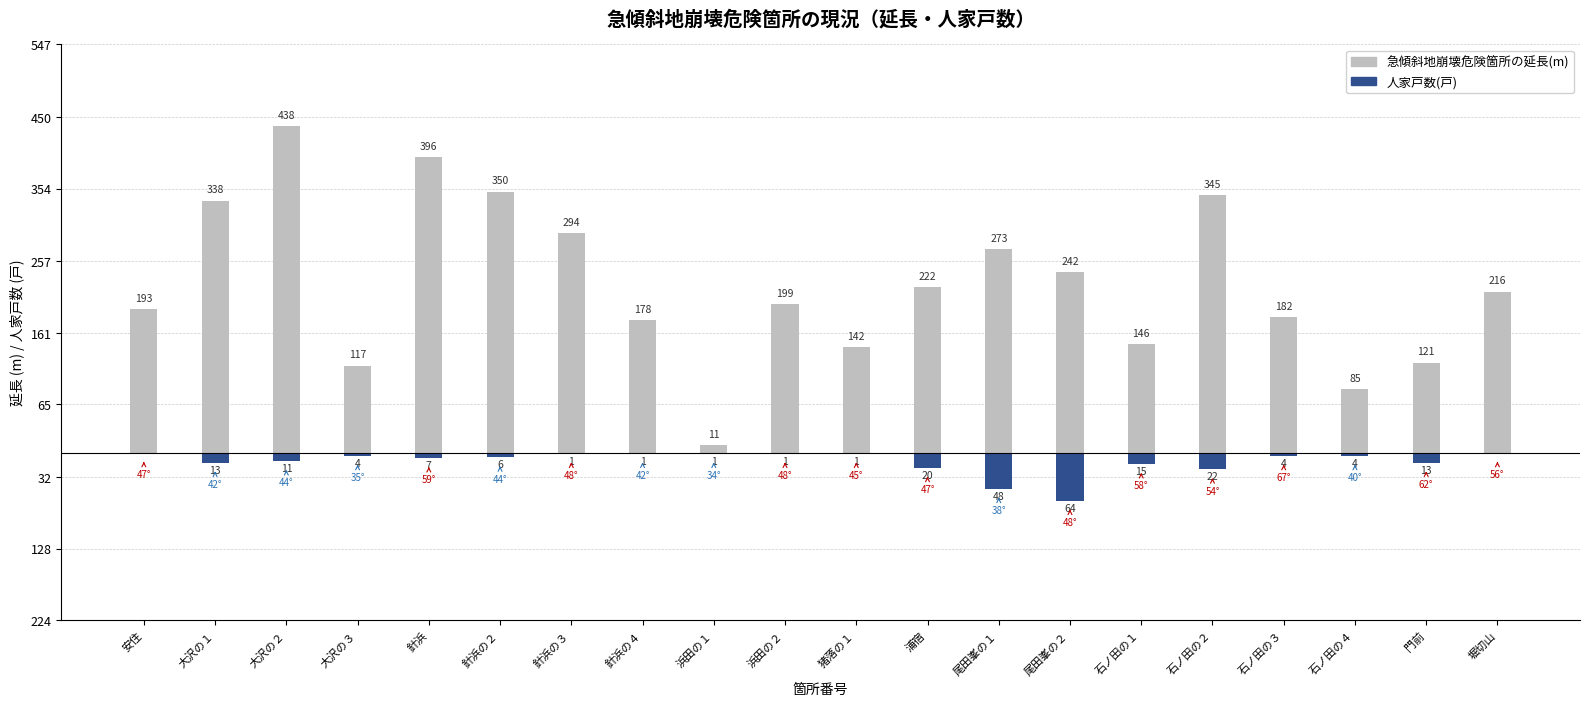

At which category is the sum across all series the highest?

大沢の２